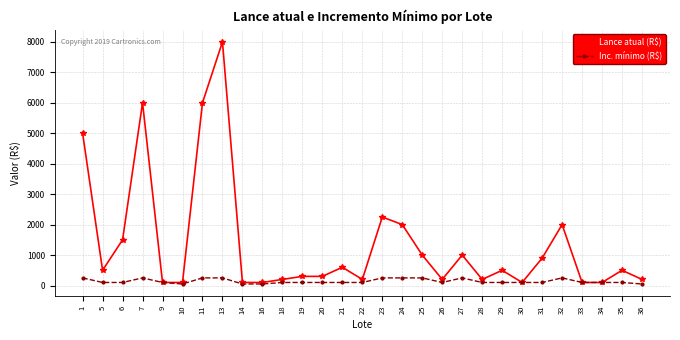

Is the value of Inc. mínimo (R$) at 13 greater than the value of Lance atual (R$) at 33?

Yes